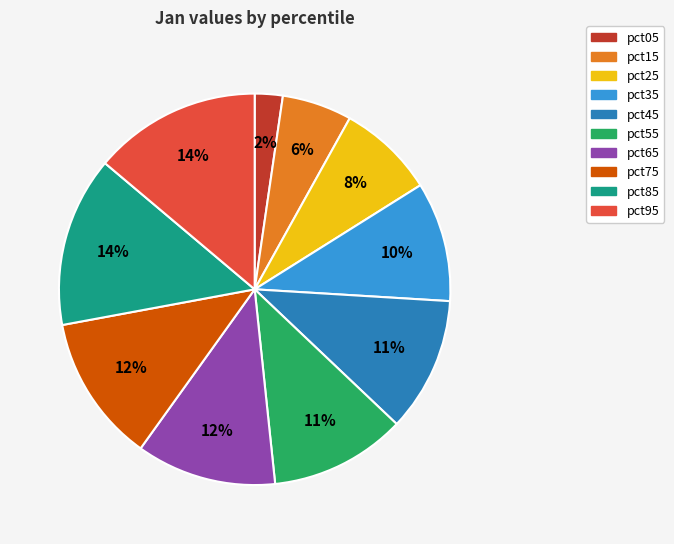

To the nearest percent, what is the average slice percentage?

10%